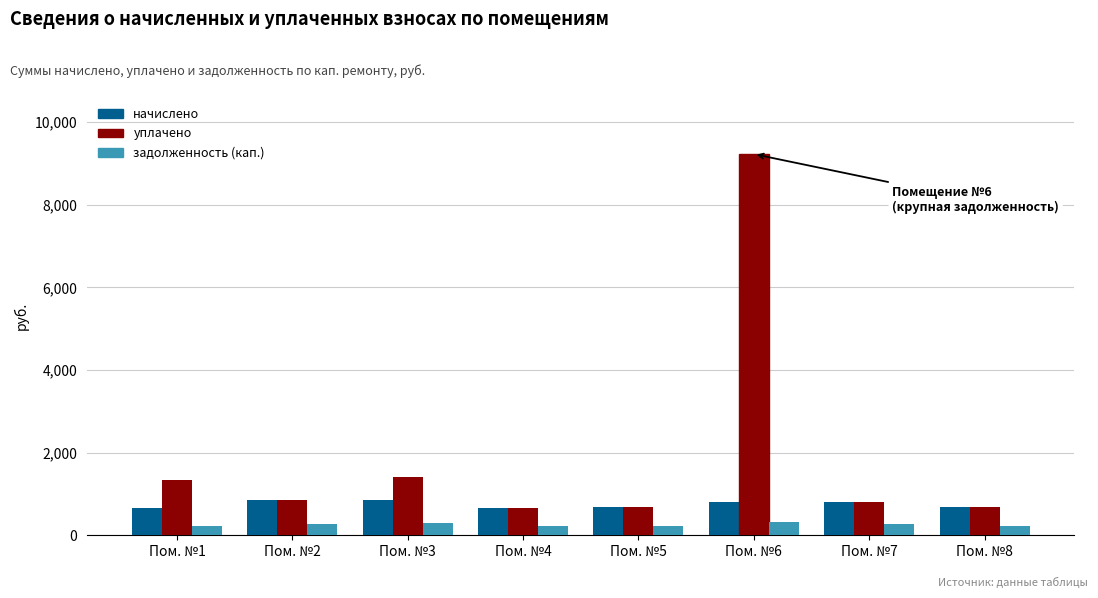

What value does the начислено series have at Пом. №3?

851.0